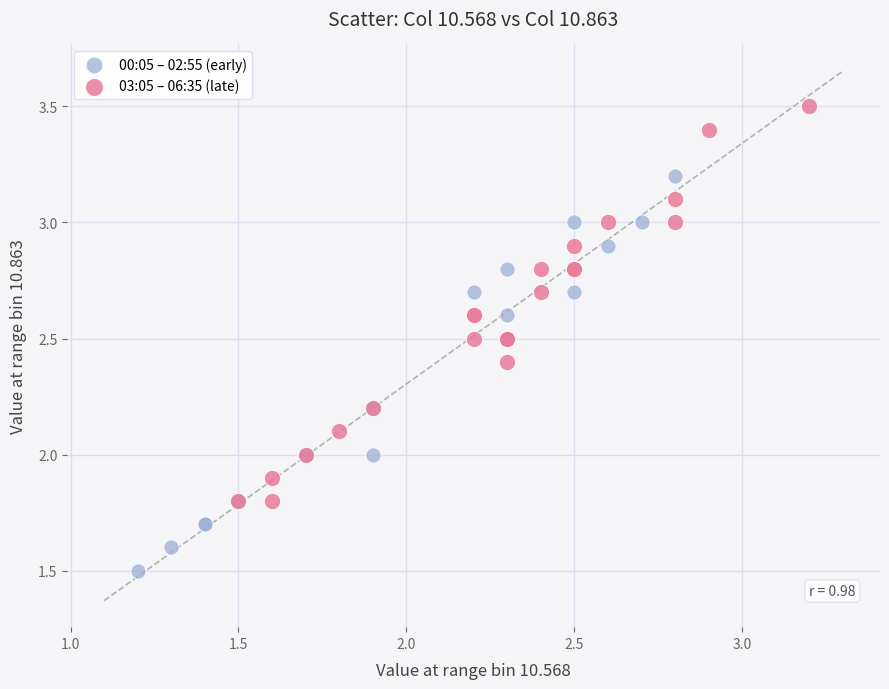

Which series contains the highest Y value?

03:05 – 06:35 (late)